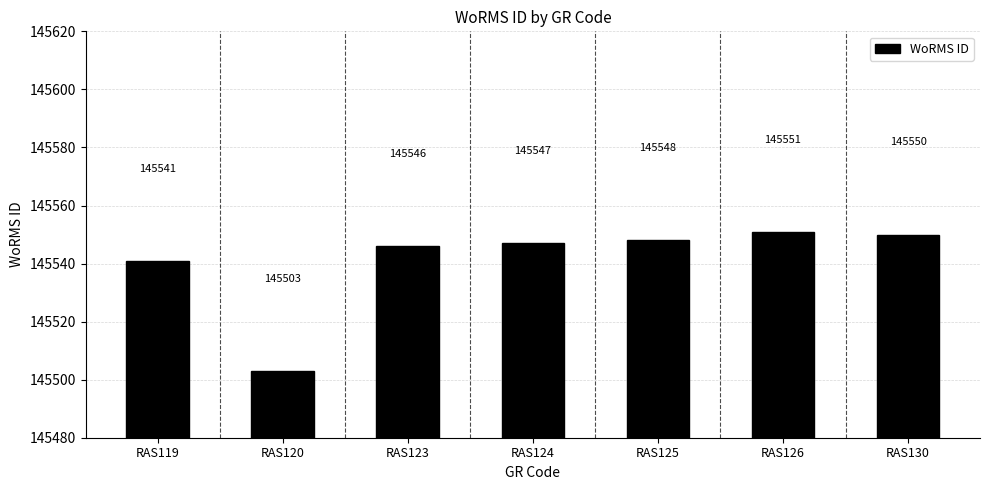

At which category does the chart reach its minimum across all series?

RAS120